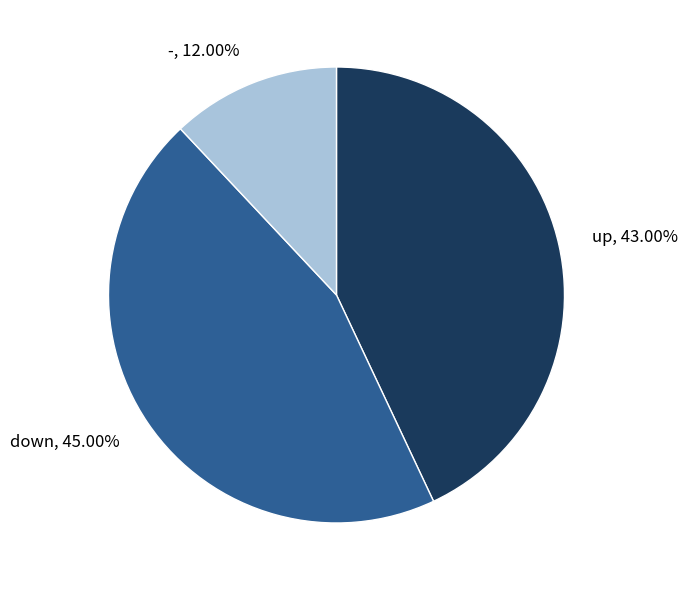

To the nearest percent, what percentage of the pie is up?

43%